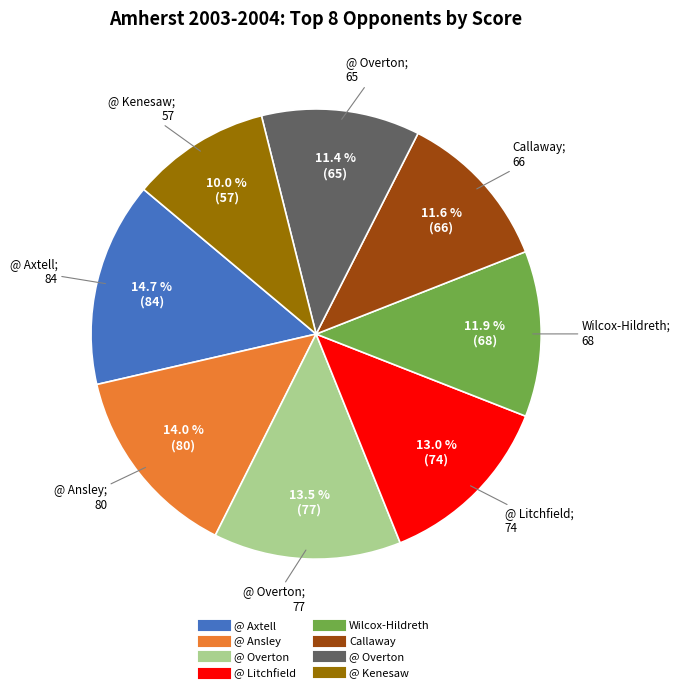

Is there any slice that represents more than half of the pie?

No